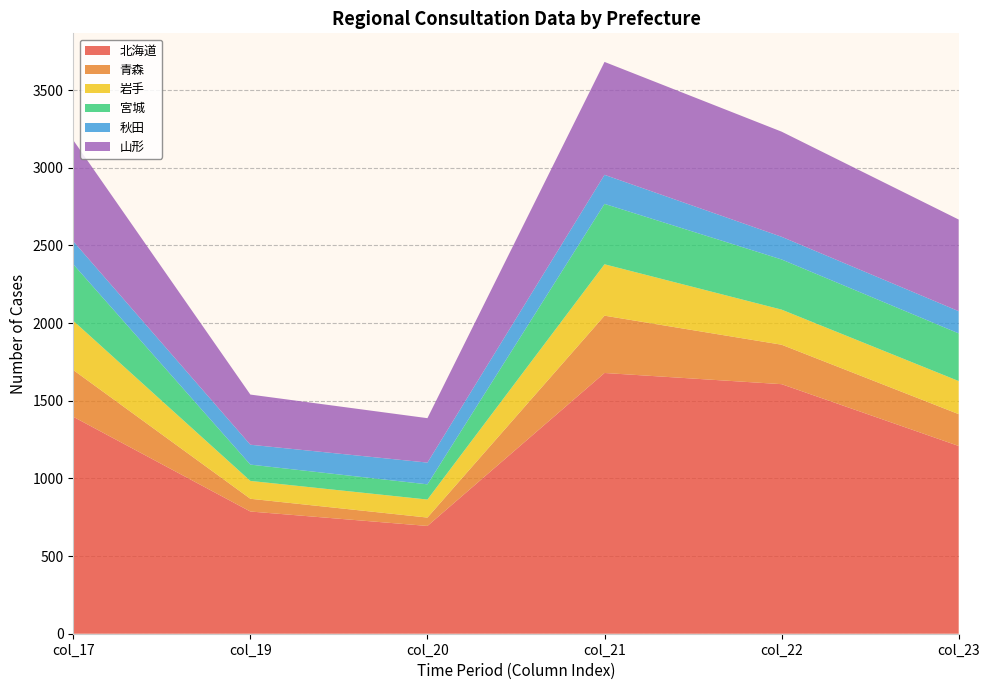

Reading left to right, list all the values displayed in this chart.

Hokkaido: 1397	787	694	1679	1607	1209
Aomori: 301	82	54	369	254	205
Iwate: 317	115	116	331	226	213
Miyagi: 364	105	98	389	323	307
Akita: 148	128	140	187	146	143
Yamagata: 651	323	286	727	677	590